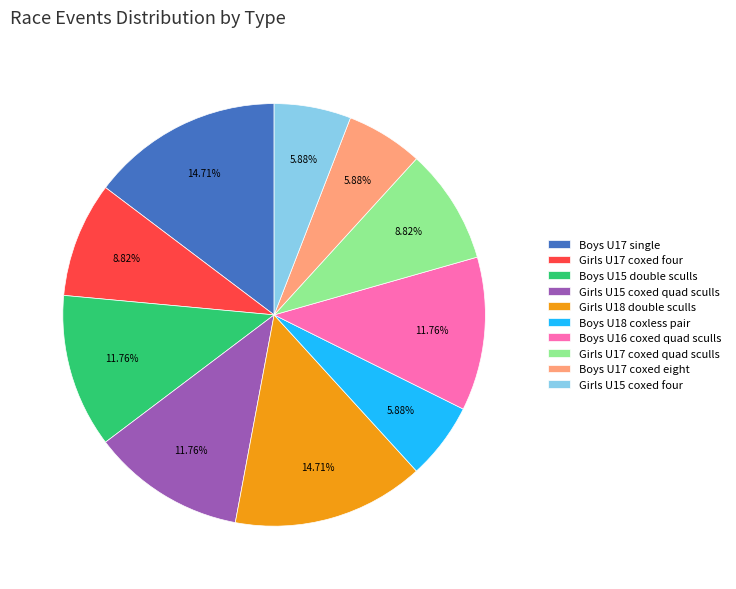

How much of the chart is everything except Girls U18 double sculls?

85.3%